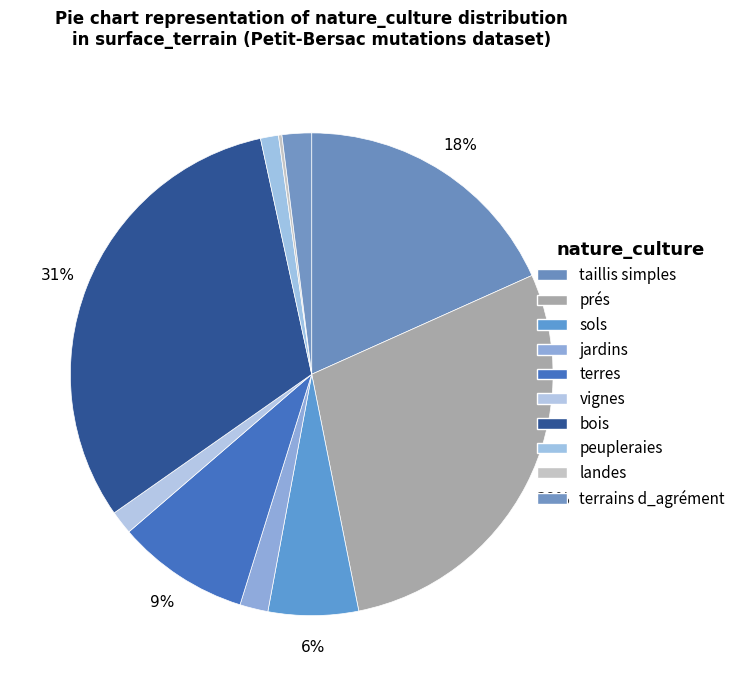

To the nearest percent, what is the difference between the largest and smallest slice percentages?

31%